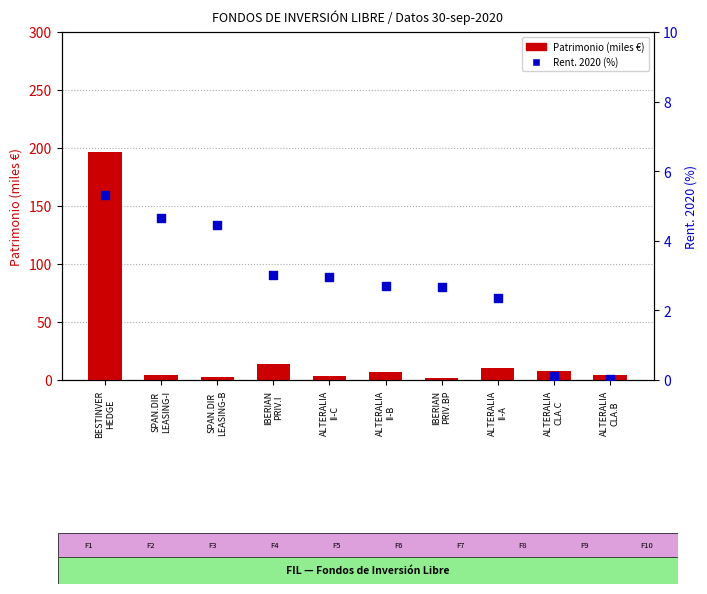

Which series has the largest total across all categories?

Patrimonio (miles €)